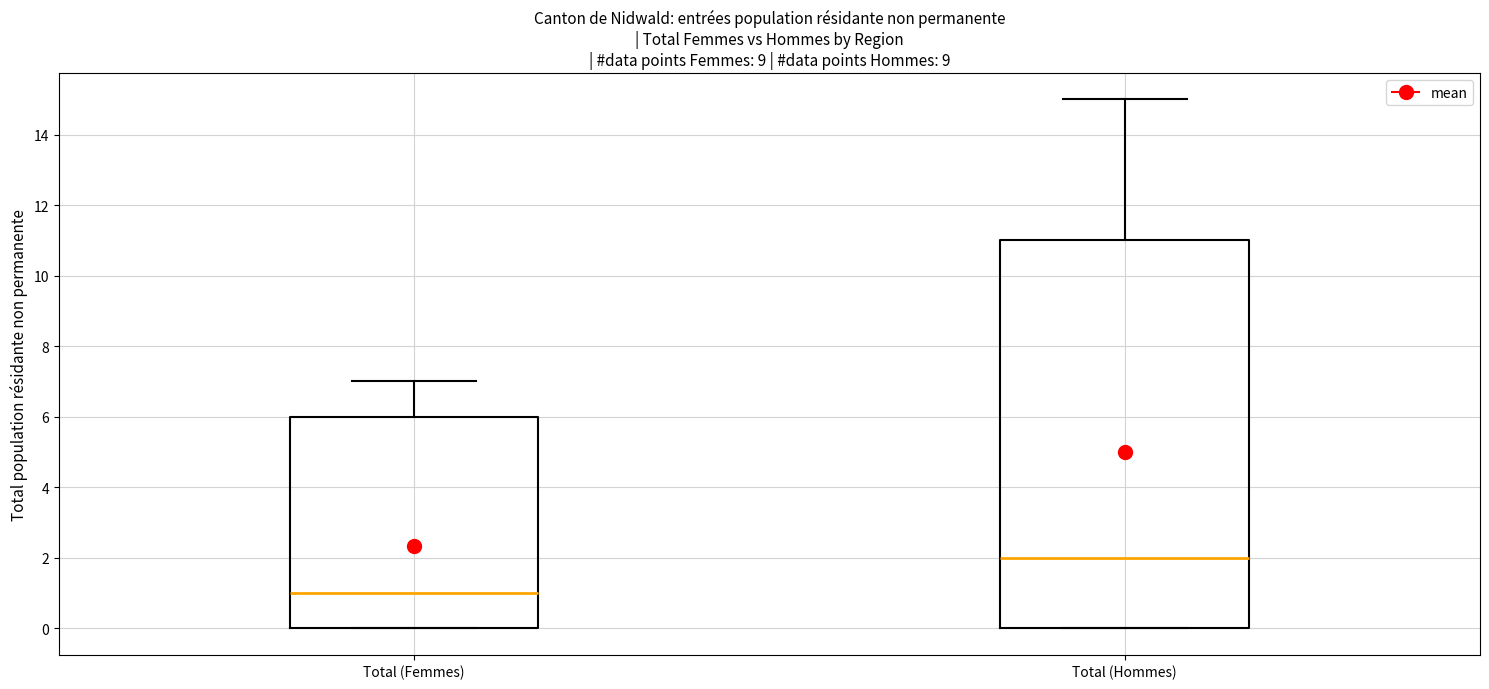

Which box has the highest median line?

Total (Hommes)